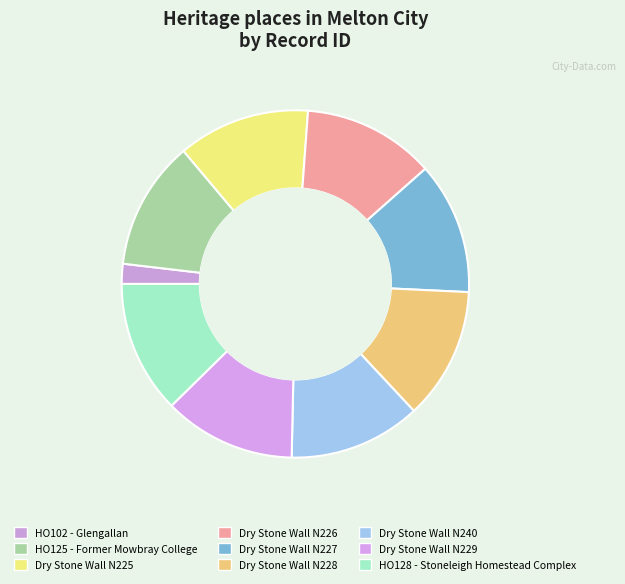

Count the number of slices in the pie.

9